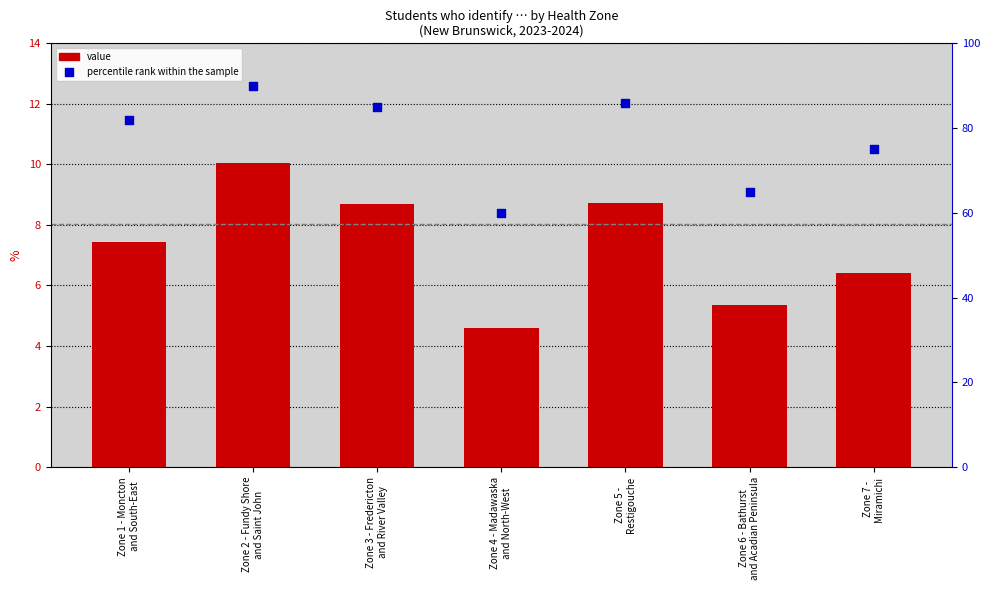

Which series contains the lowest Y value?

value